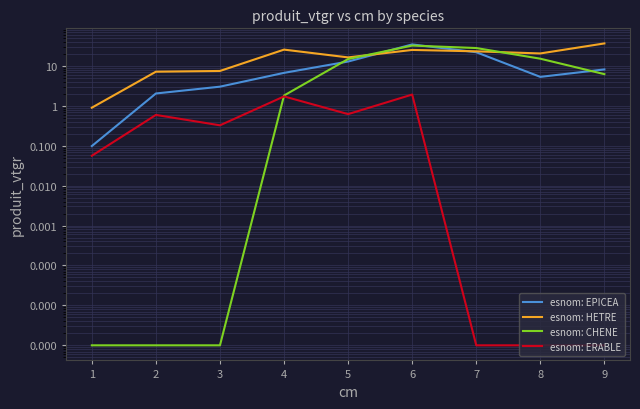

What are all the series names shown in the legend?

esnom: EPICEA, esnom: HETRE, esnom: CHENE, esnom: ERABLE